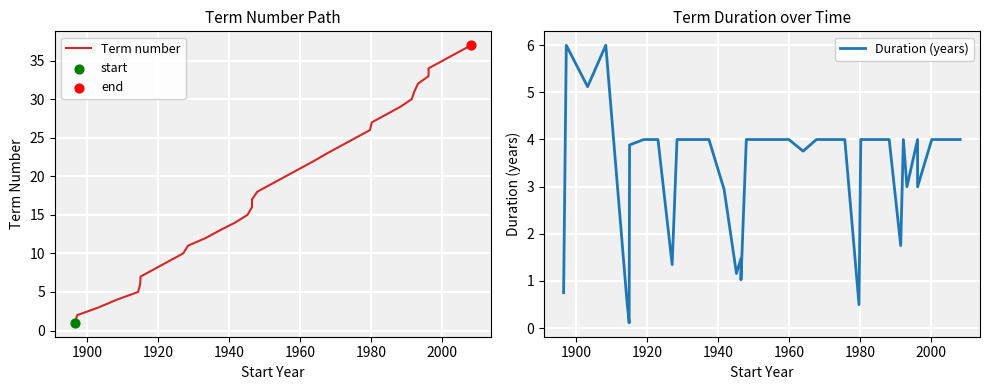

Is the value of Term number at 9 greater than the value of Duration (years) at 2020?

Yes